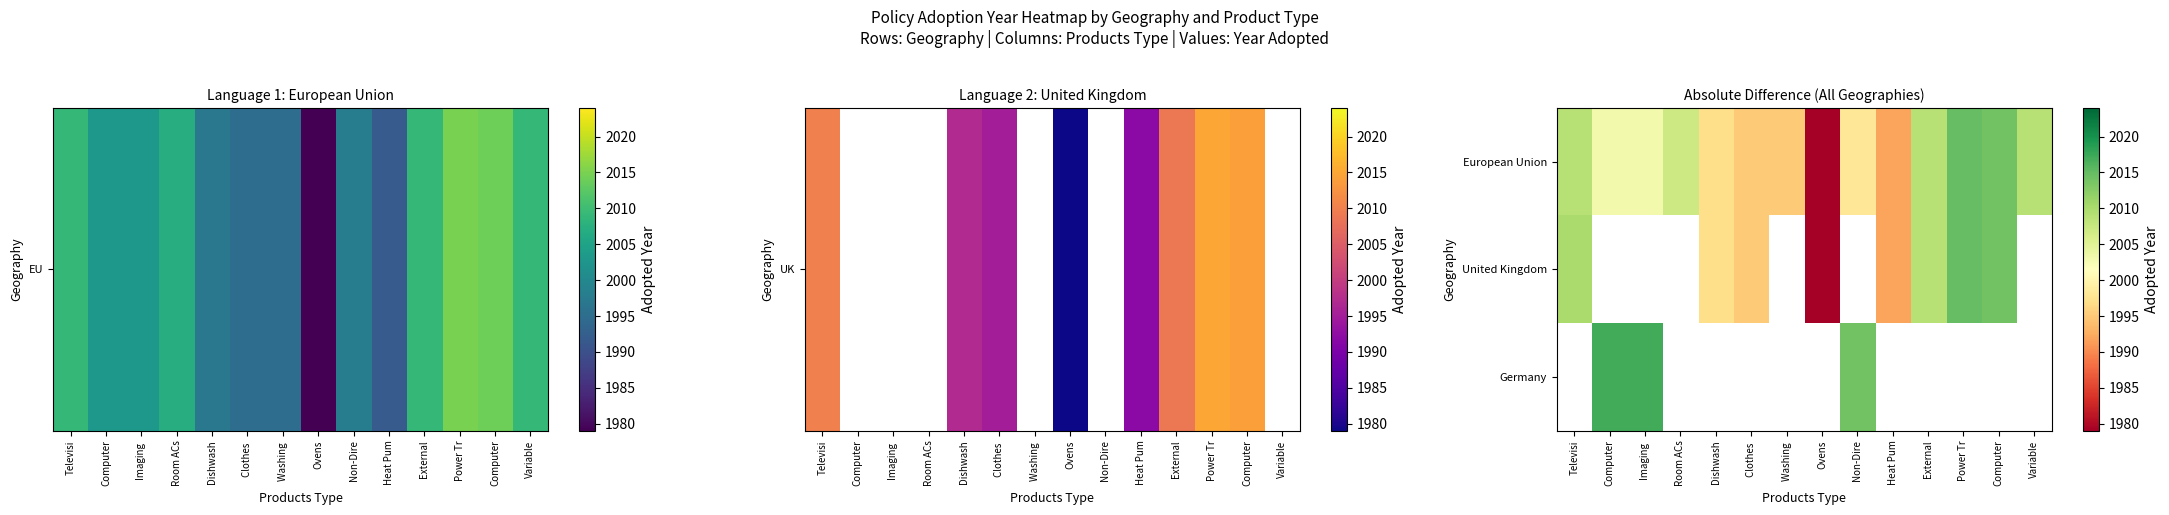

Reading right to left, what are all the values shown in this chart?

European Union: Variable=2009	Computer=2014	Power Tr=2015	External=2009	Heat Pum=1992	Non-Dire=1998	Ovens=1979	Washing =1995	Clothes =1995	Dishwash=1997	Room ACs=2007	Imaging =2003	Computer=2003	Televisi=2009
United Kingdom: Variable=0	Computer=2014	Power Tr=2015	External=2009	Heat Pum=1992	Non-Dire=0	Ovens=1979	Washing =0	Clothes =1995	Dishwash=1997	Room ACs=0	Imaging =0	Computer=0	Televisi=2010
Germany: Variable=0	Computer=0	Power Tr=0	External=0	Heat Pum=0	Non-Dire=2014	Ovens=0	Washing =0	Clothes =0	Dishwash=0	Room ACs=0	Imaging =2017	Computer=2017	Televisi=0